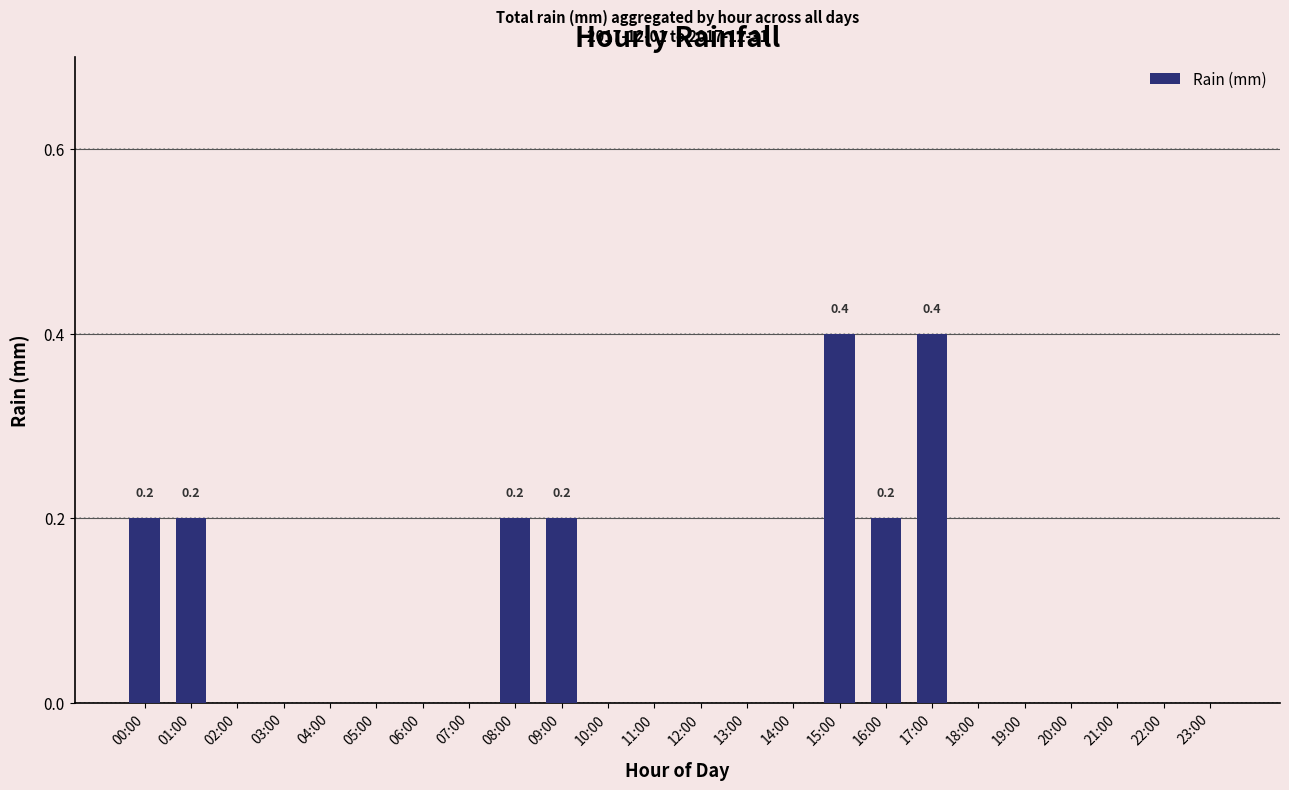

What is the maximum value shown in the chart?

0.4